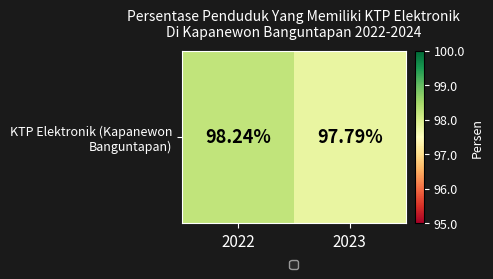

Is it true that the value at 2023 is 97.8?

True